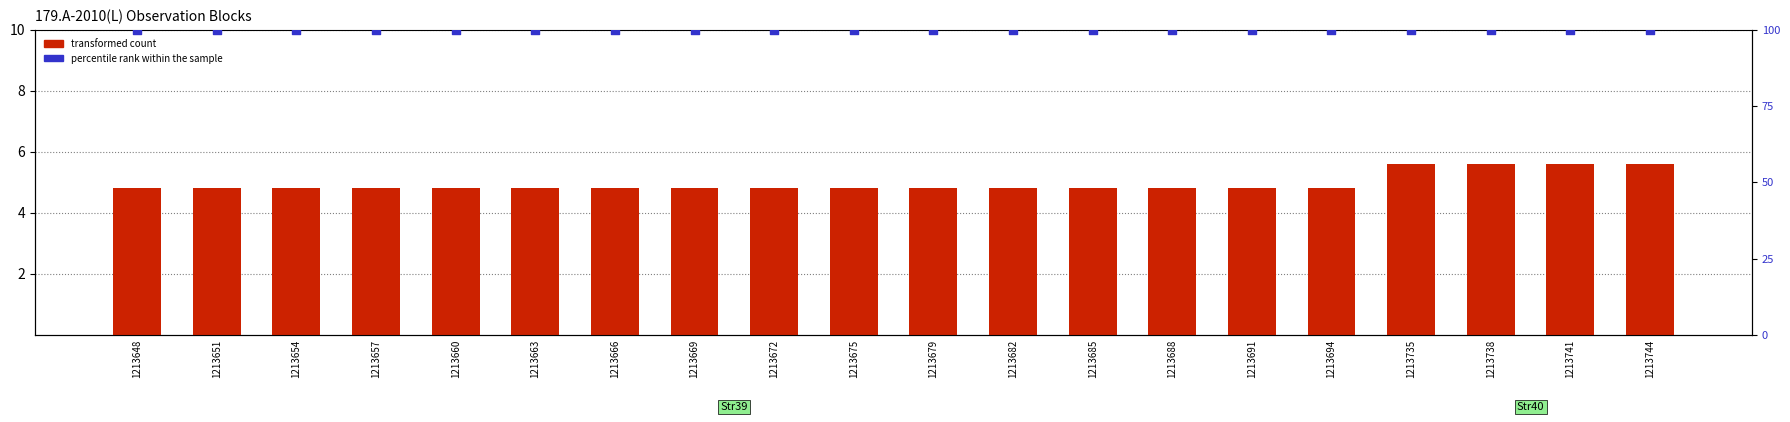

At which category is the sum across all series the highest?

1213735